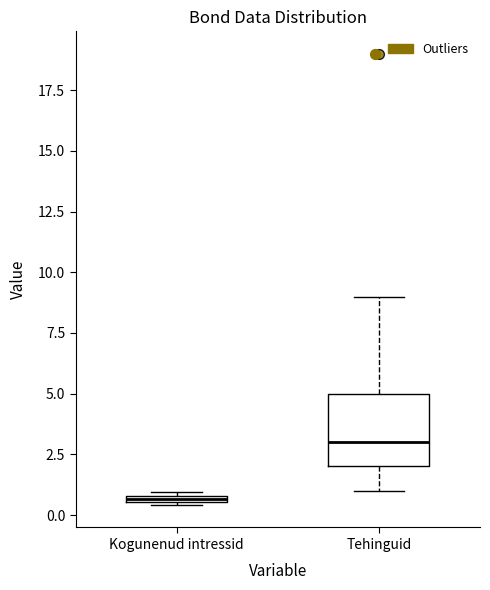

Where does the upper whisker of the box for Tehinguid end on the y-axis? The values are not printed on the chart, so give them approximately, as read against the axis.

9.0